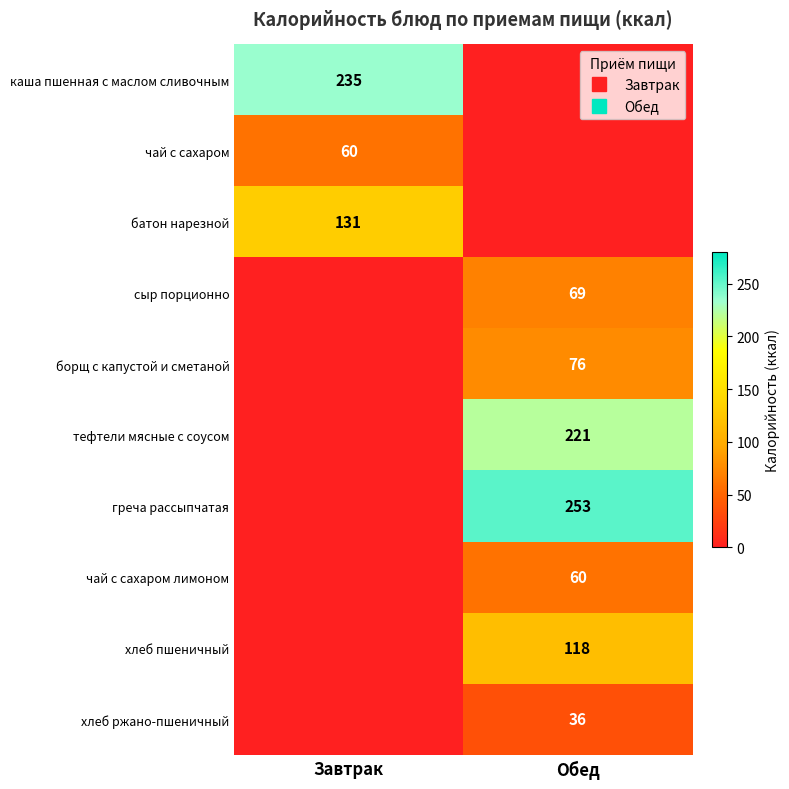

What is the difference between the maximum and minimum values in the сыр порционно series?

69